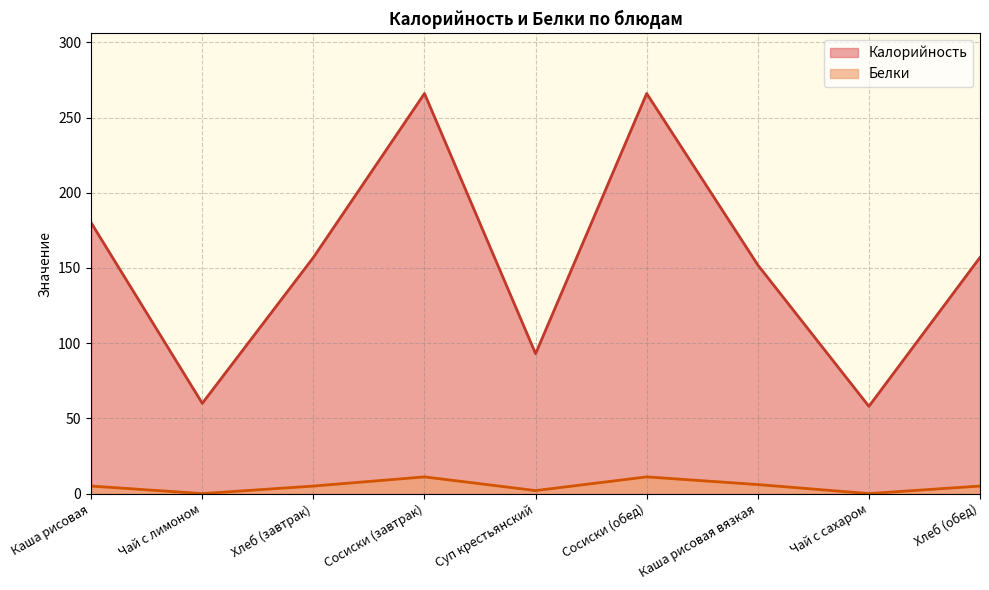

True or false: Калорийность and Белки cross at least once.

False